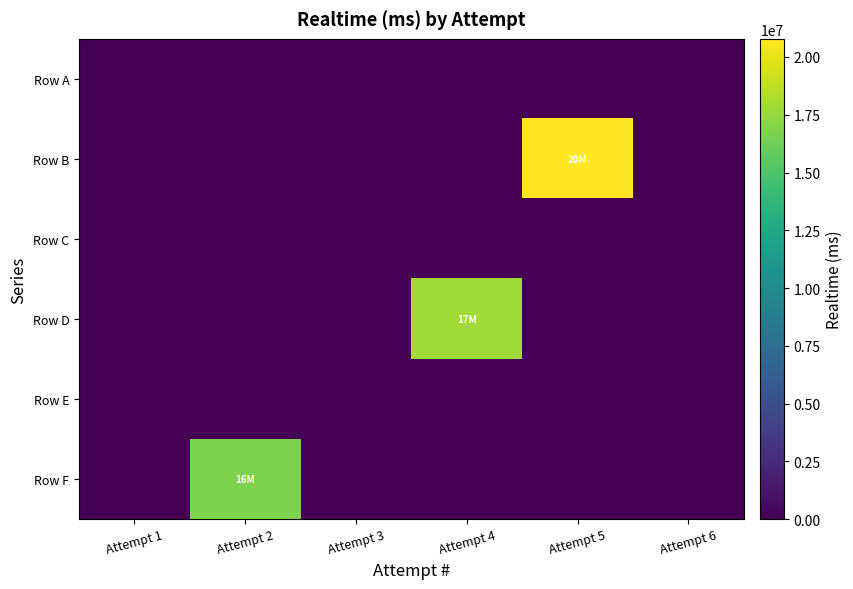

List the series in order of their peak value, highest first.

Row B, Row D, Row F, Row A, Row C, Row E